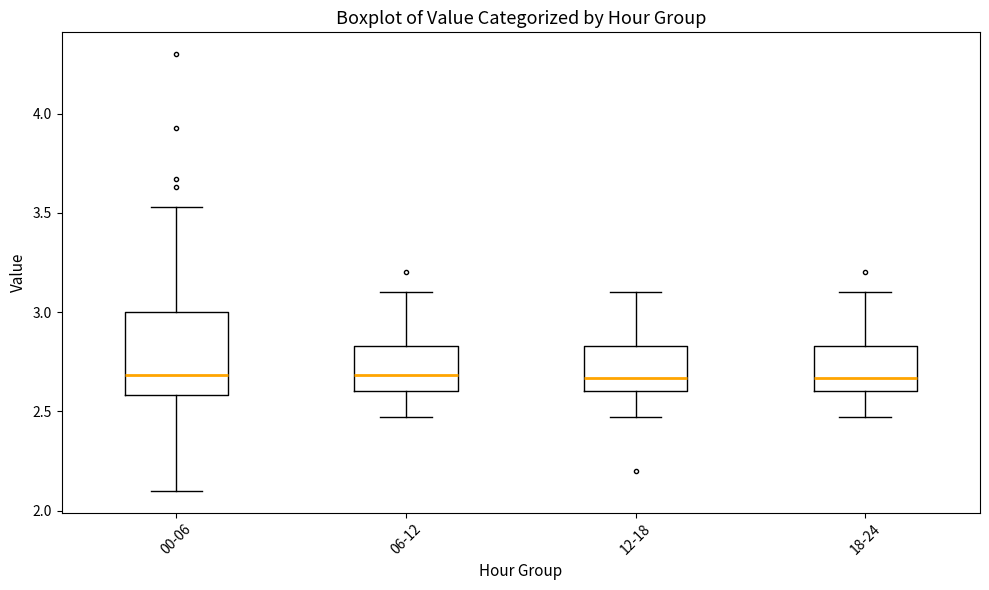

Reading left to right, transcribe this box plot: for each box, give where its median line is, the range the box spans, and where its two whiskers end, as read against the y-axis. The values are not printed on the chart, so give them approximately, as read against the axis.

00-06: median 2.70, box 2.60 to 3.00, whiskers 2.10 to 3.55
06-12: median 2.70, box 2.60 to 2.85, whiskers 2.45 to 3.10
12-18: median 2.65, box 2.60 to 2.85, whiskers 2.45 to 3.10
18-24: median 2.65, box 2.60 to 2.85, whiskers 2.45 to 3.10